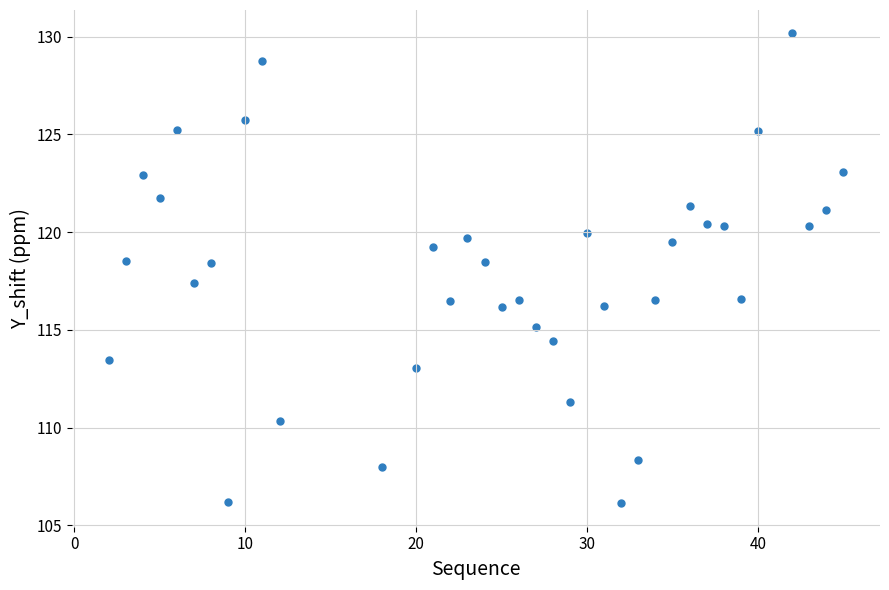

What is the range of X values (max minus min)?

43.0